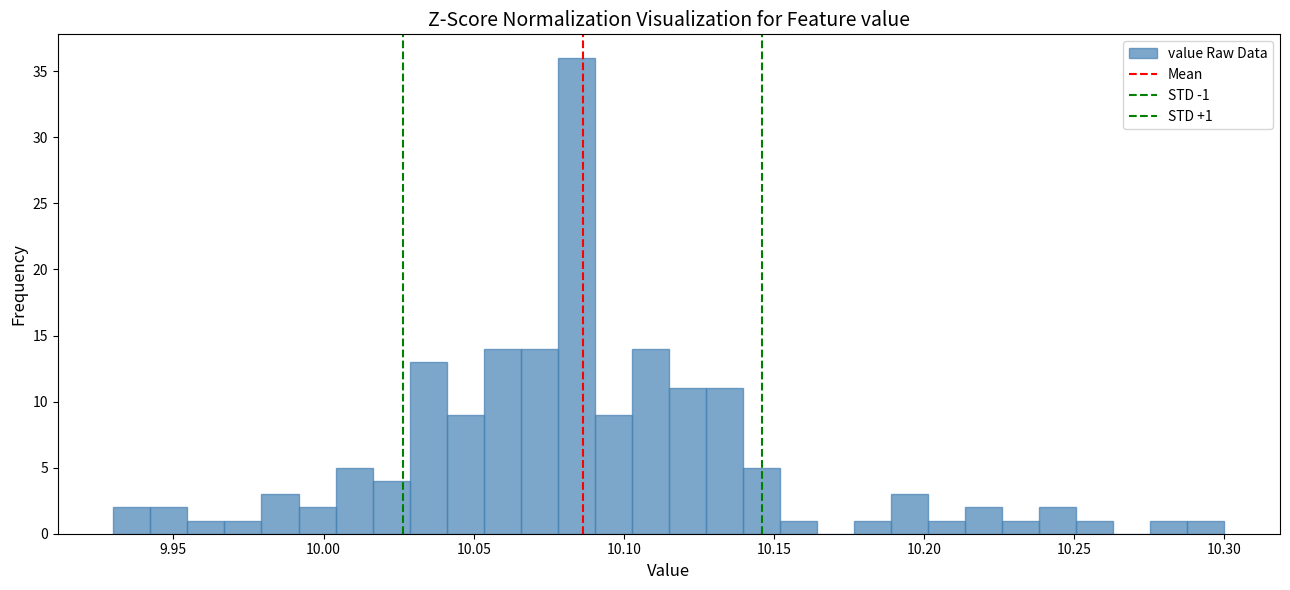

Around what value on the x-axis is the tallest bar? Give the approximate position of its centre, as read against the axis.

10.085